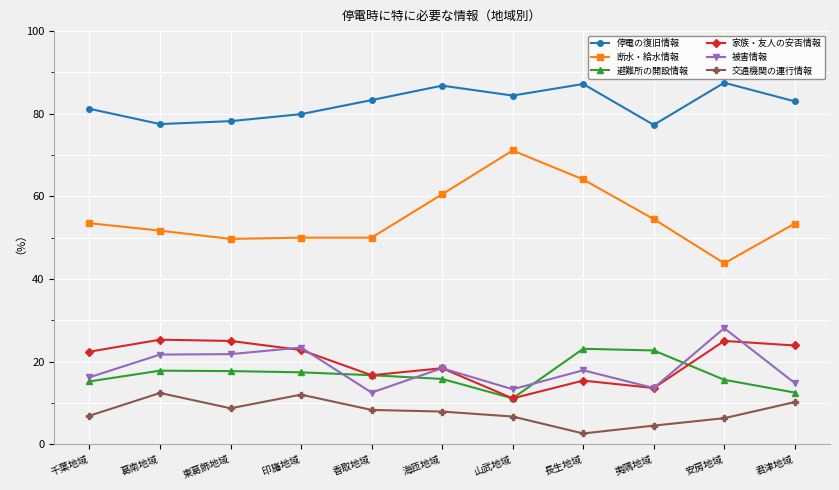

Count the number of data series in this chart.

6